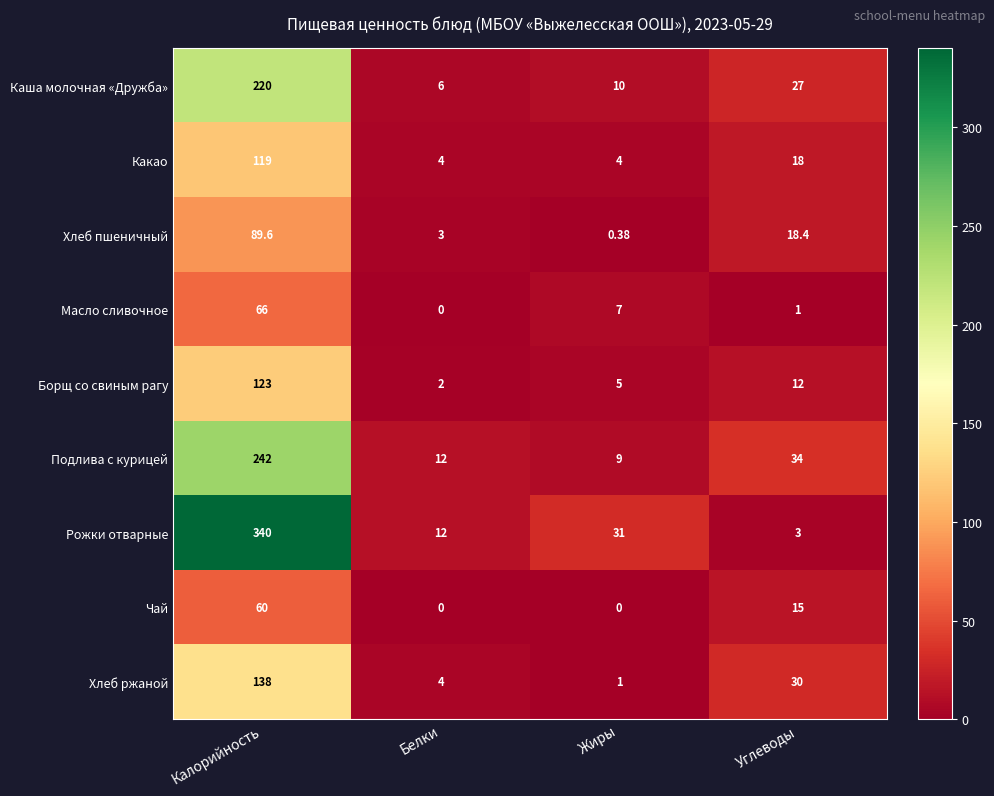

At which category does the chart reach its peak across all series?

Калорийность